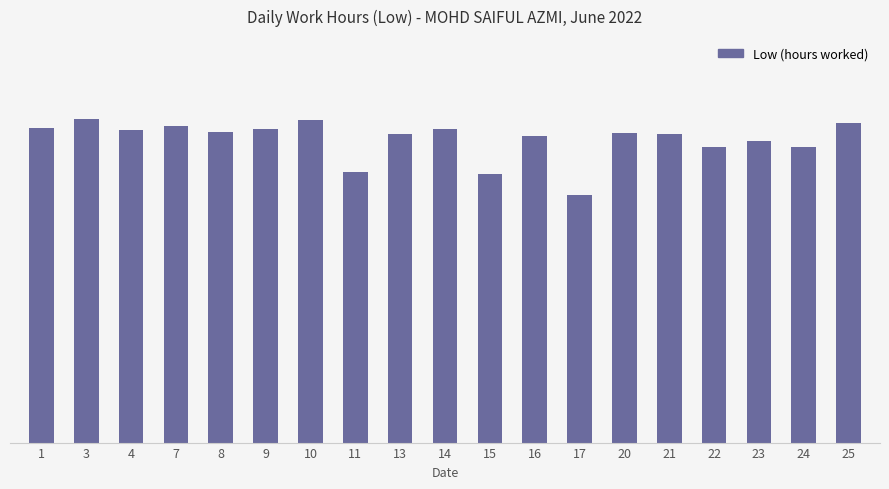

At which label does the data first exceed 9?

1